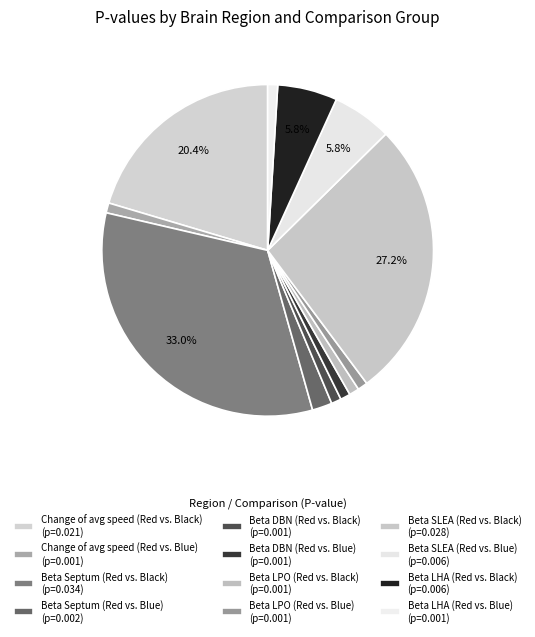

Is there a majority slice in this chart?

No